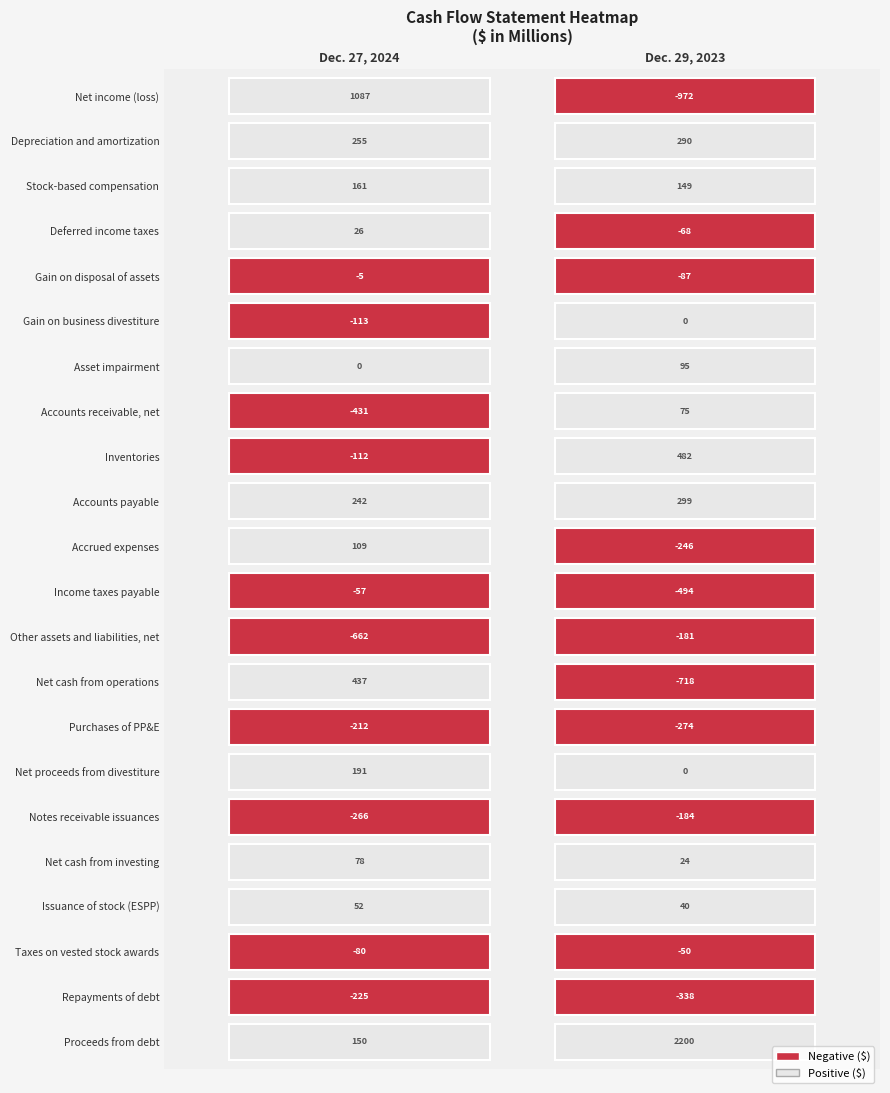

Is the value of Net proceeds from divestiture at 0 greater than the value of Other assets and liabilities, net at 1?

Yes